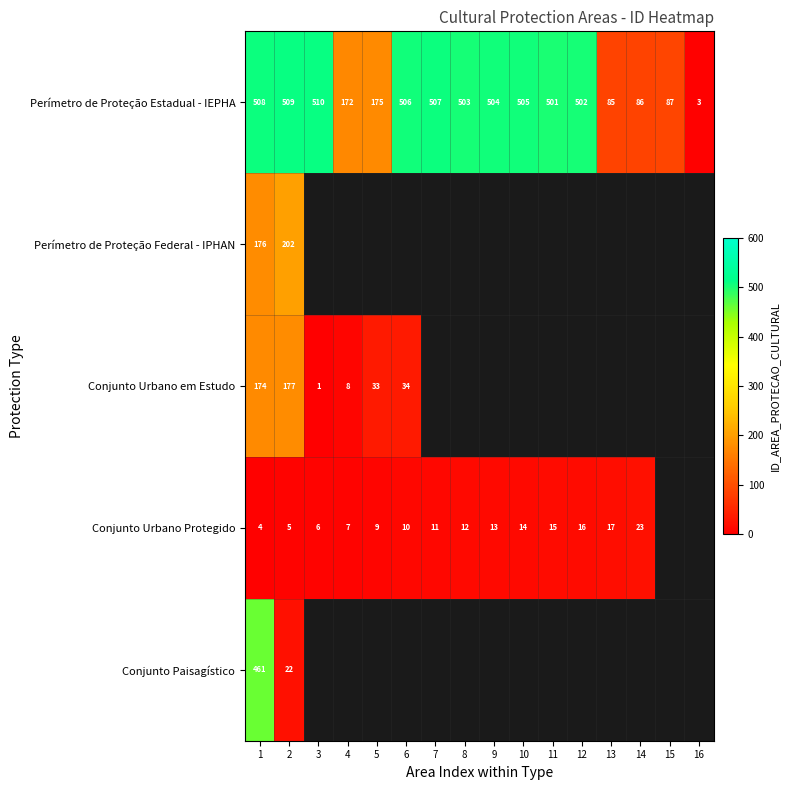

Is it true that Conjunto Urbano em Estudo equals 274.5 at 1?

False